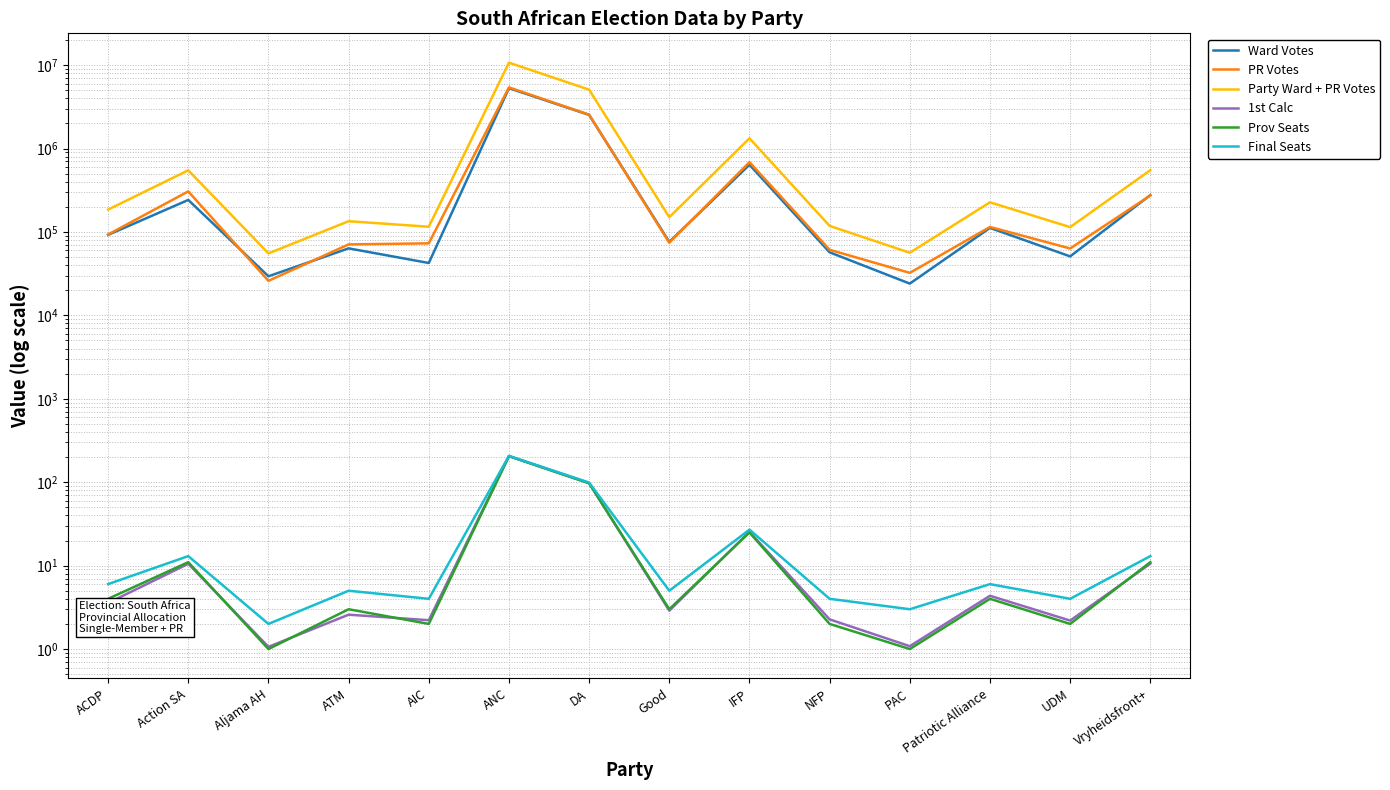

What is the difference between the maximum and minimum values in the Prov Seats series?

204.0